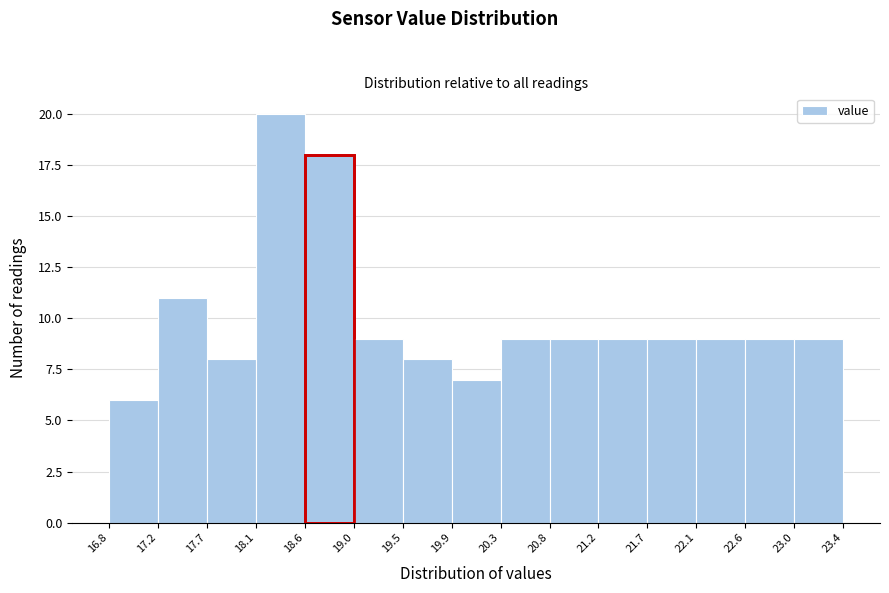

Reading left to right, list every bar in this chart as the range it spans on the x-axis followed by its height. The values are not printed on the chart, so give them approximately, as read against the axis.

16.8 to 17.2: 6
17.2 to 17.7: 11
17.7 to 18.1: 8
18.1 to 18.6: 20
18.6 to 19.0: 18
19.0 to 19.5: 9
19.5 to 19.9: 8
19.9 to 20.3: 7
20.3 to 20.8: 9
20.8 to 21.2: 9
21.2 to 21.7: 9
21.7 to 22.1: 9
22.1 to 22.6: 9
22.6 to 23.0: 9
23.0 to 23.4: 9